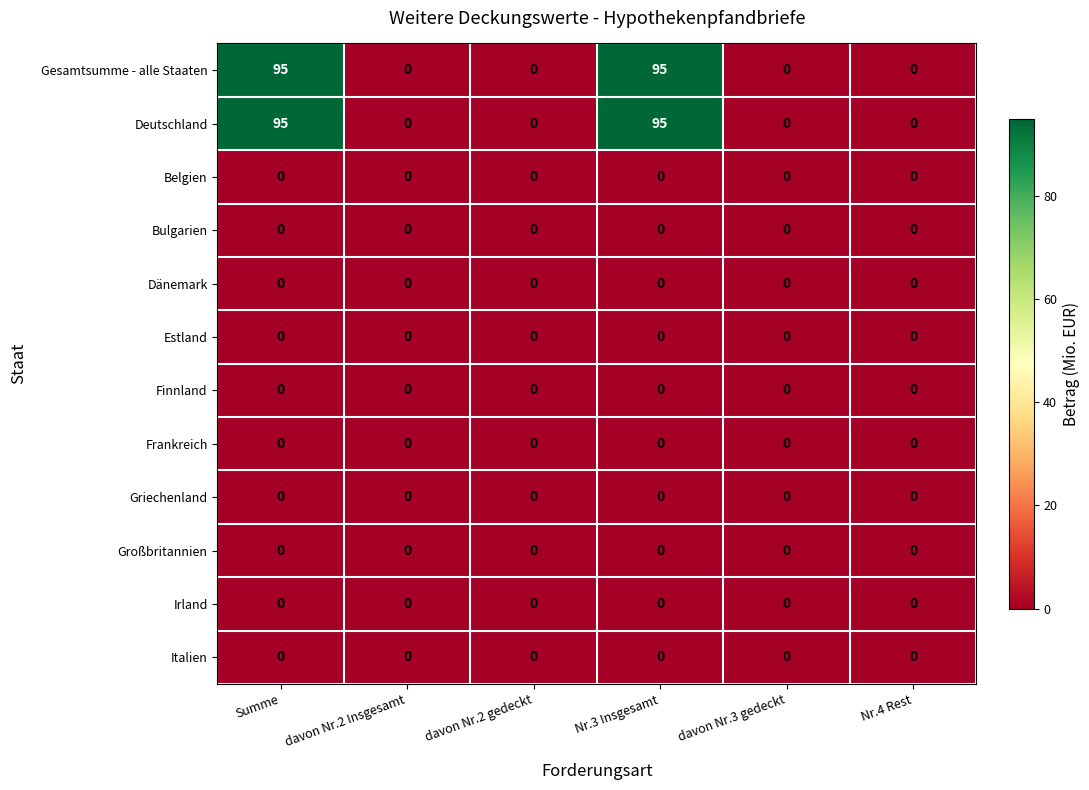

Is it true that Gesamtsumme - alle Staaten equals -51 at Nr.4 Rest?

False